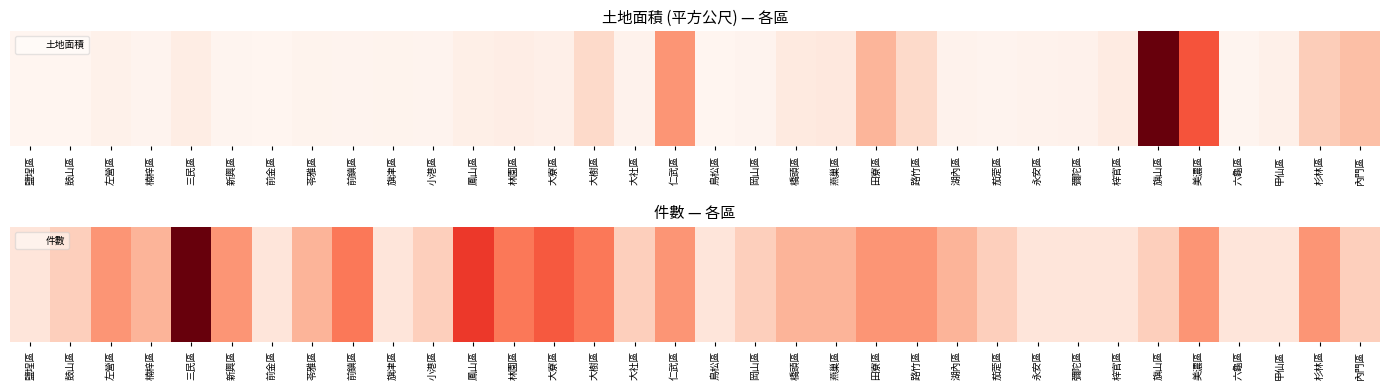

What is the approximate value at 彌陀區?

1